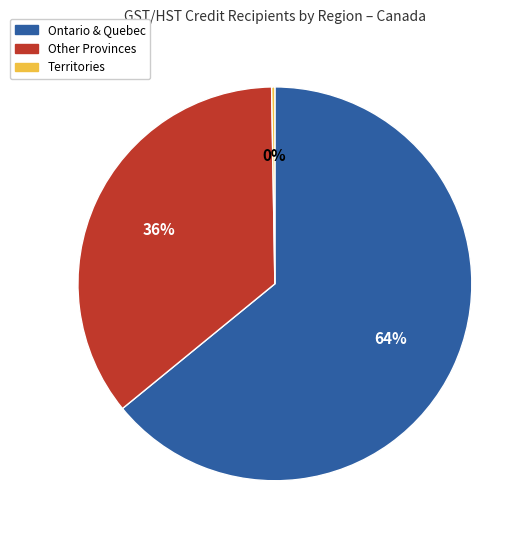

To the nearest percent, what is the combined percentage of Ontario & Quebec and Other Provinces?

100%